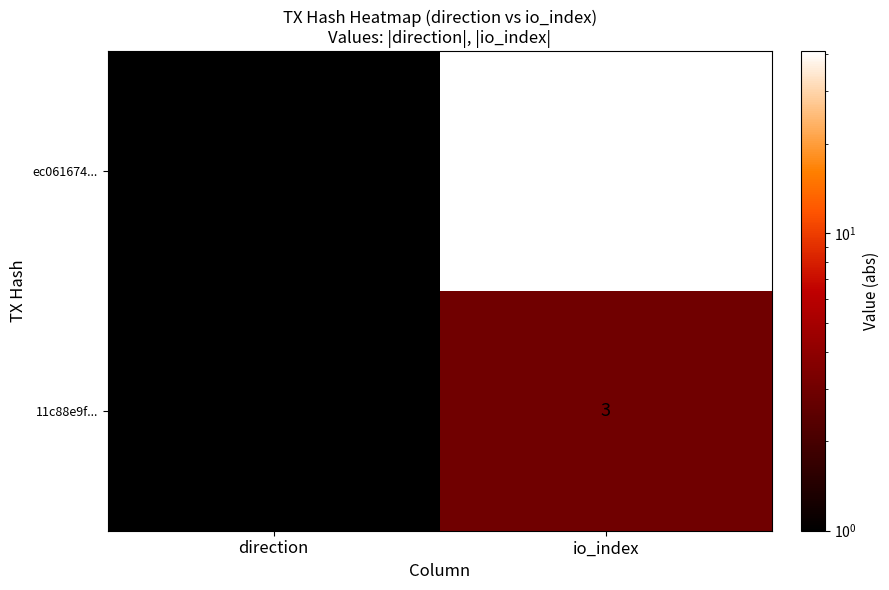

True or false: ec061674... has a value of 41 at io_index.

True